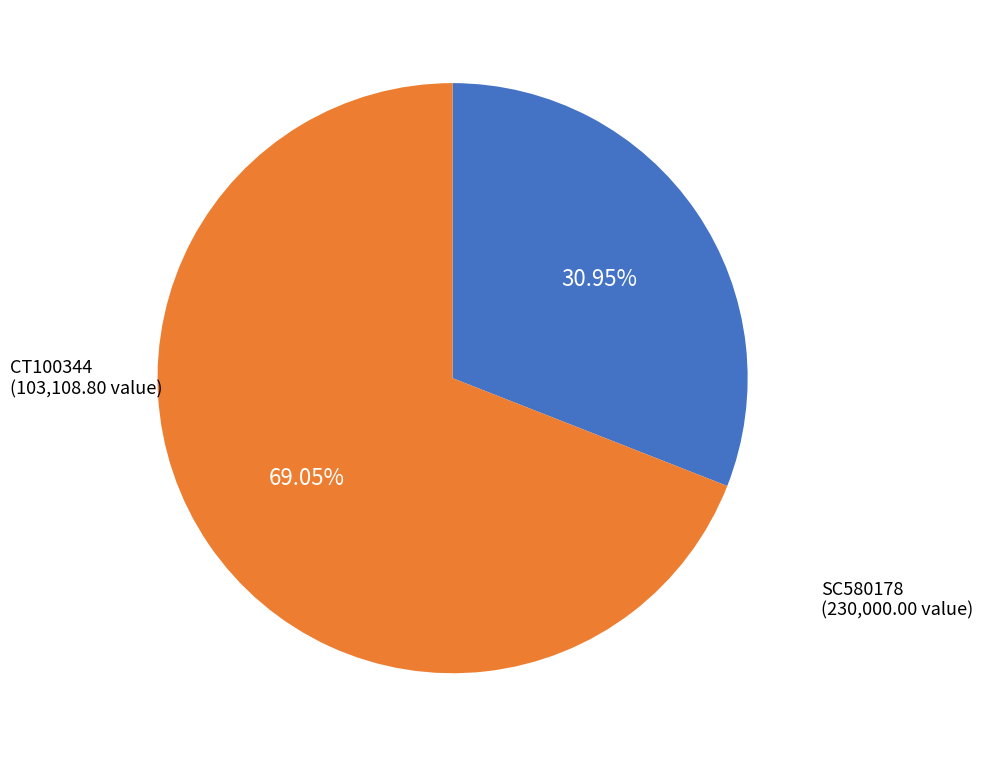

How many segments does this pie chart have?

2